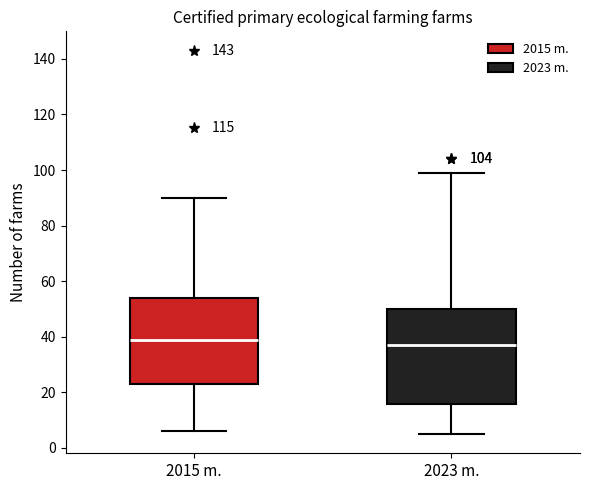

Where does the lower whisker of the box for 2023 m. end on the y-axis? The values are not printed on the chart, so give them approximately, as read against the axis.

6